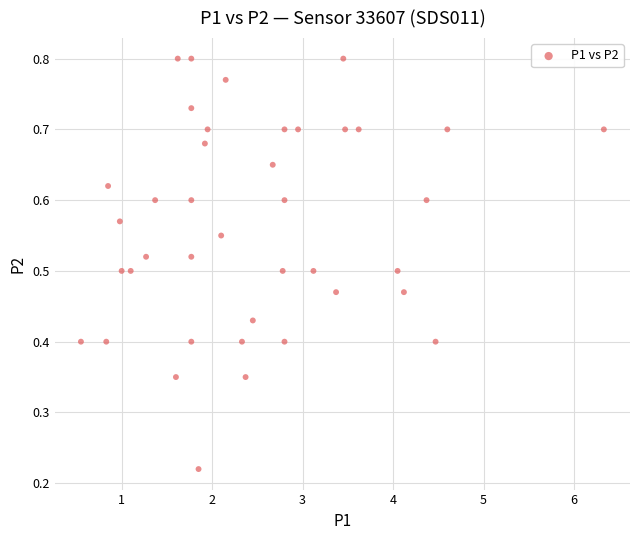

What is the range of X values (max minus min)?

5.8